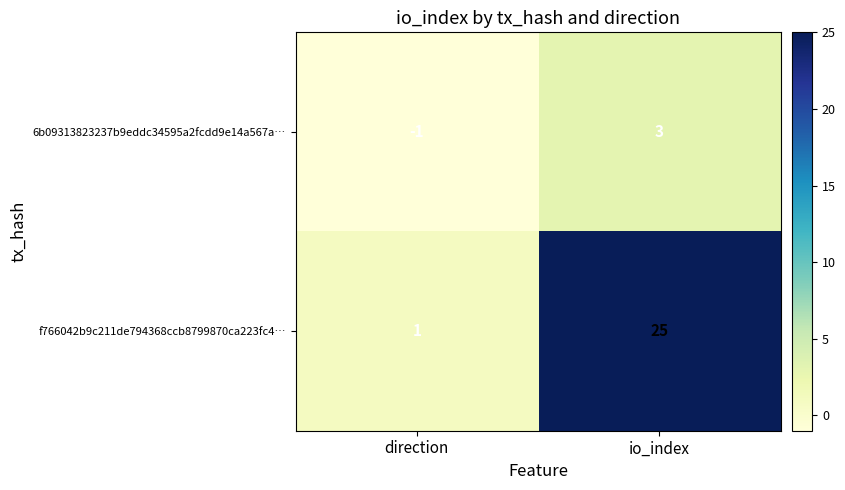

Which series has the largest total across all categories?

f766042b9c211de794368ccb8799870ca223fc4…